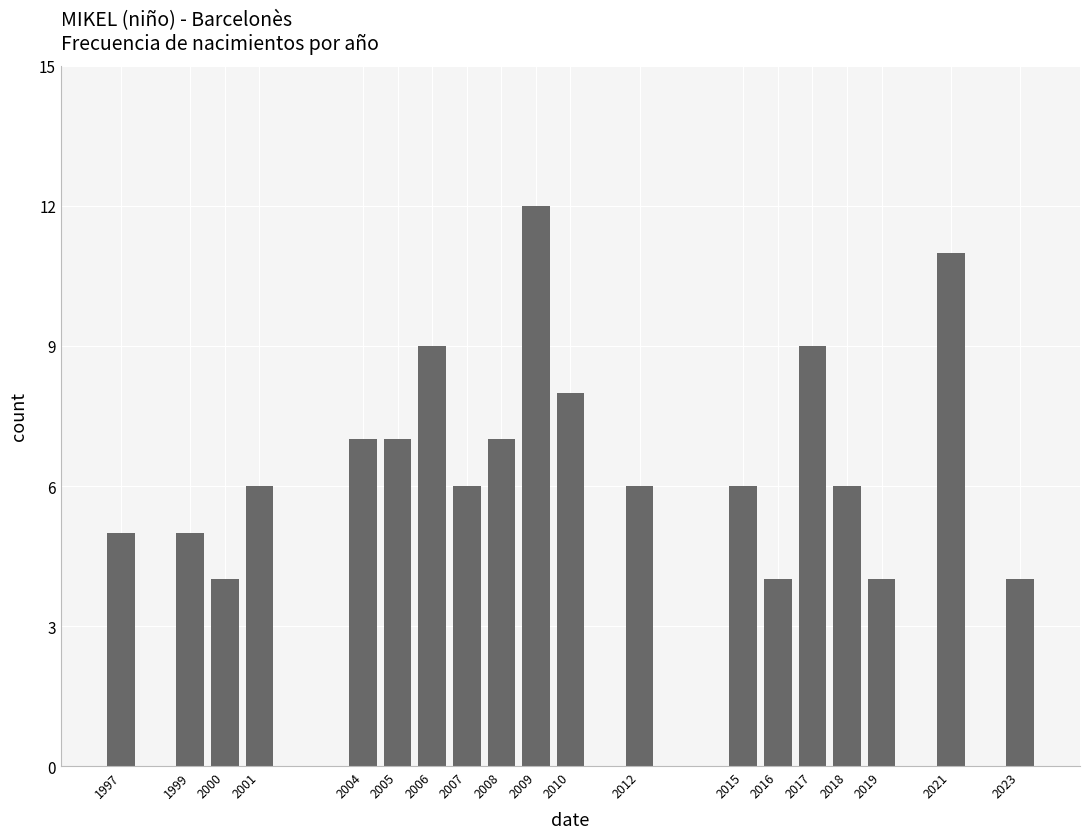

Reading right to left, extract all data points from this chart.

2023=4	2021=11	2019=4	2018=6	2017=9	2016=4	2015=6	2012=6	2010=8	2009=12	2008=7	2007=6	2006=9	2005=7	2004=7	2001=6	2000=4	1999=5	1997=5